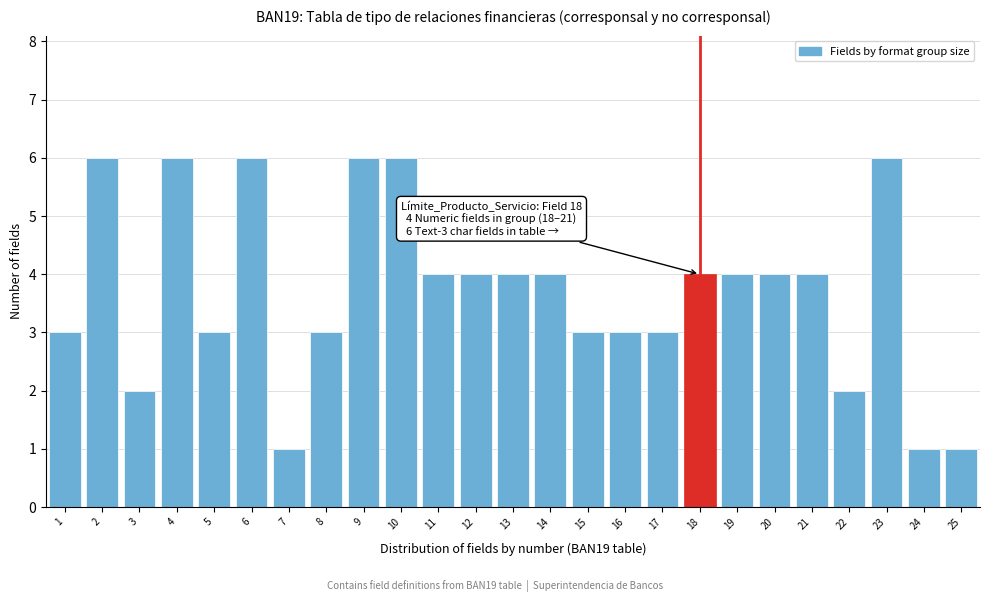

Reading left to right, extract all data points from this chart.

1=3	2=6	3=2	4=6	5=3	6=6	7=1	8=3	9=6	10=6	11=4	12=4	13=4	14=4	15=3	16=3	17=3	18=4	19=4	20=4	21=4	22=2	23=6	24=1	25=1